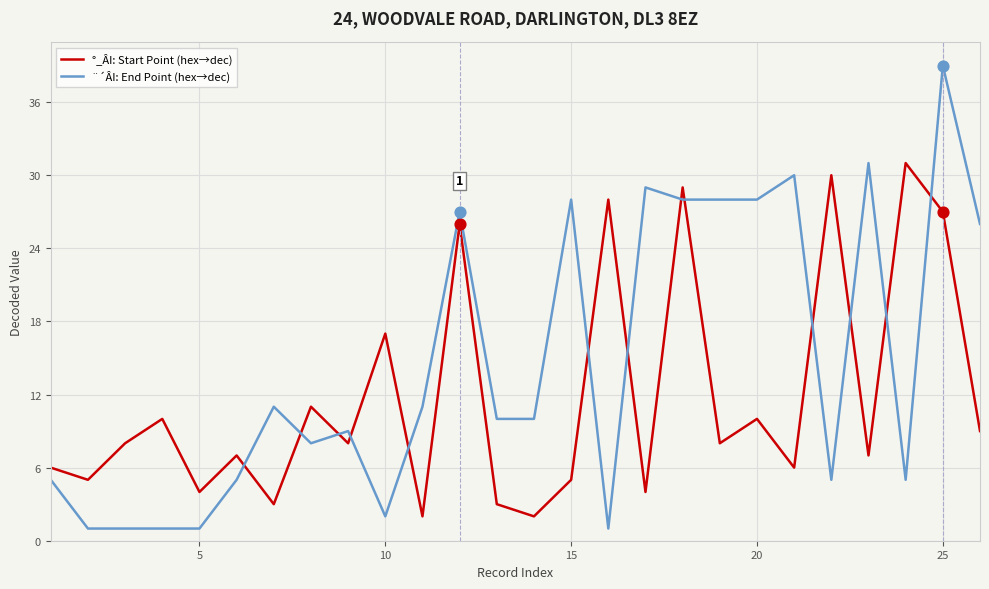

Which series has the widest spread of values?

¨´ÂI: End Point (hex→dec)